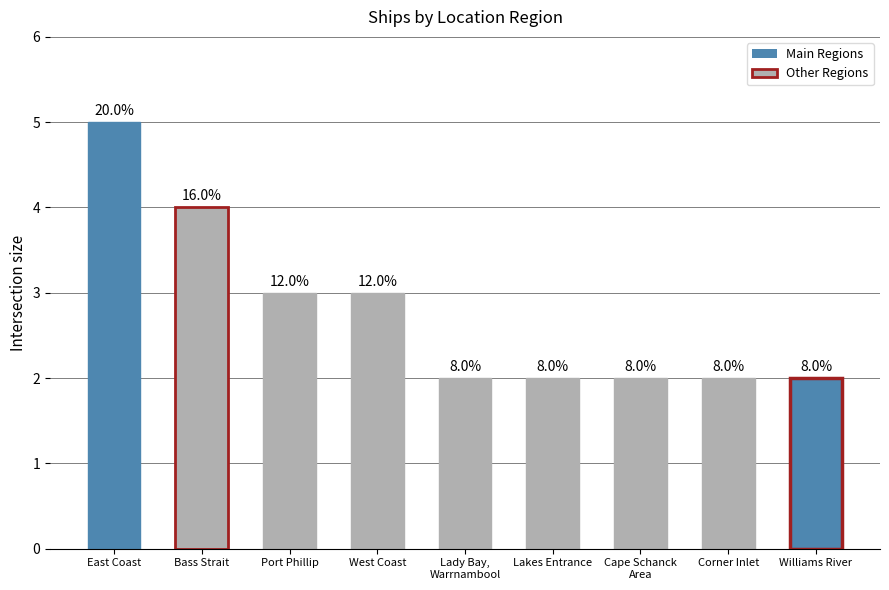

Are the bars grouped side by side (vs. stacked)?

No